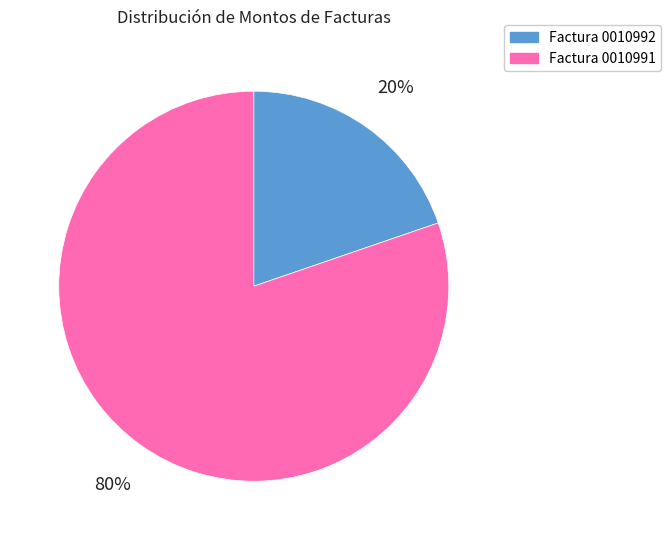

Which category accounts for the majority?

Factura 0010991